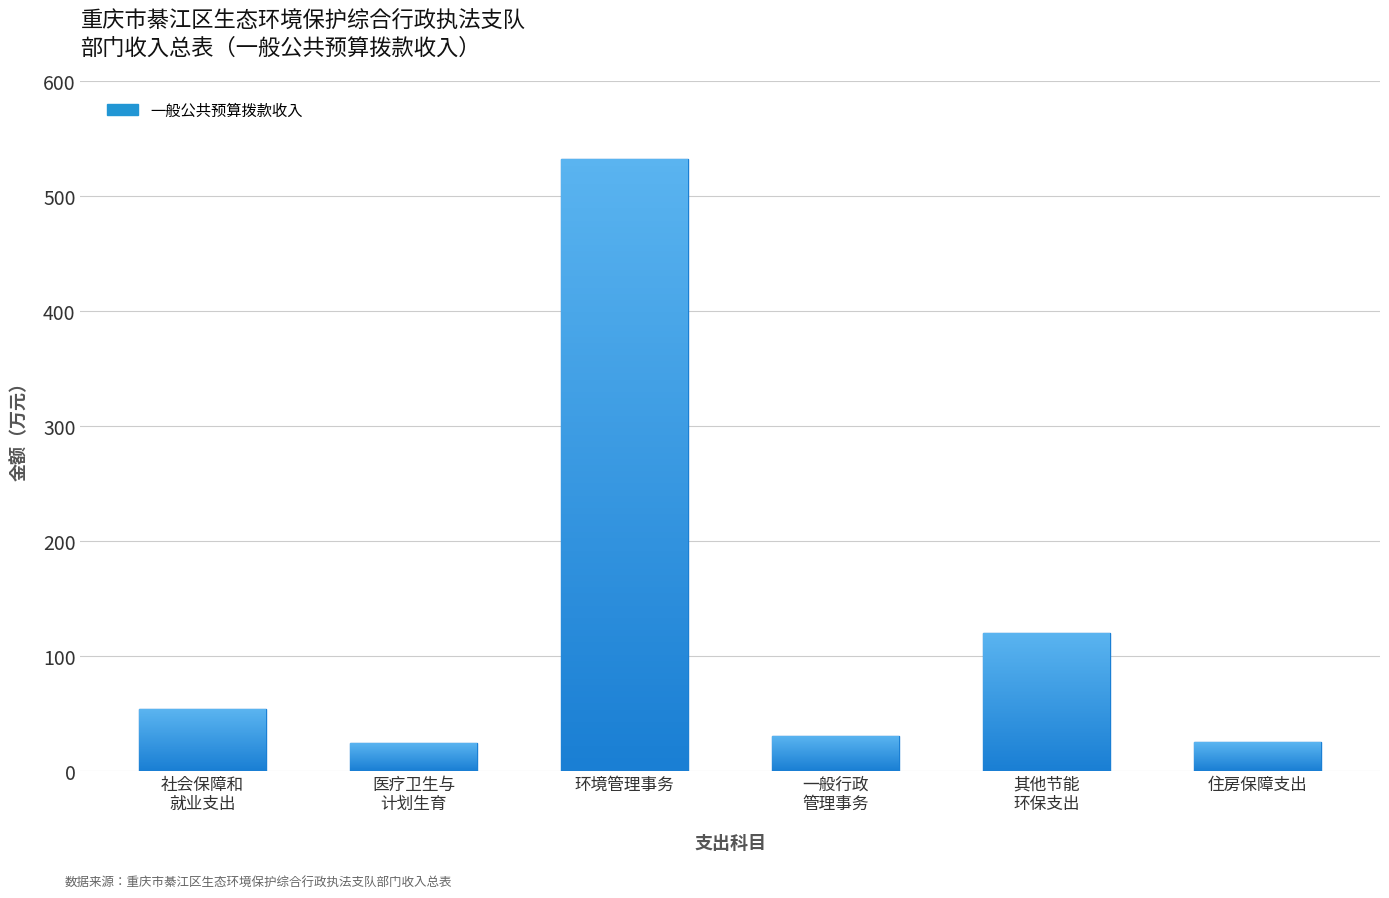

Does the chart contain any negative values?

No